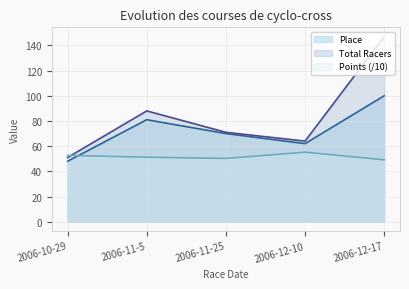

How many lines are shown in the chart?

3